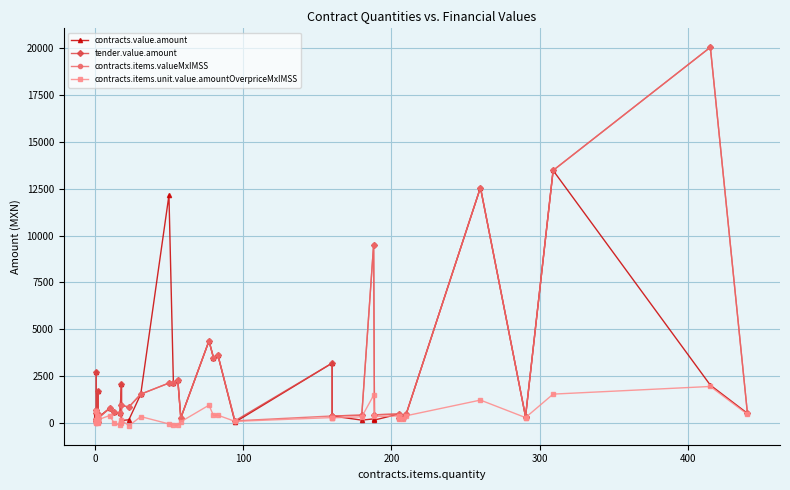

Which series has the largest total across all categories?

tender.value.amount